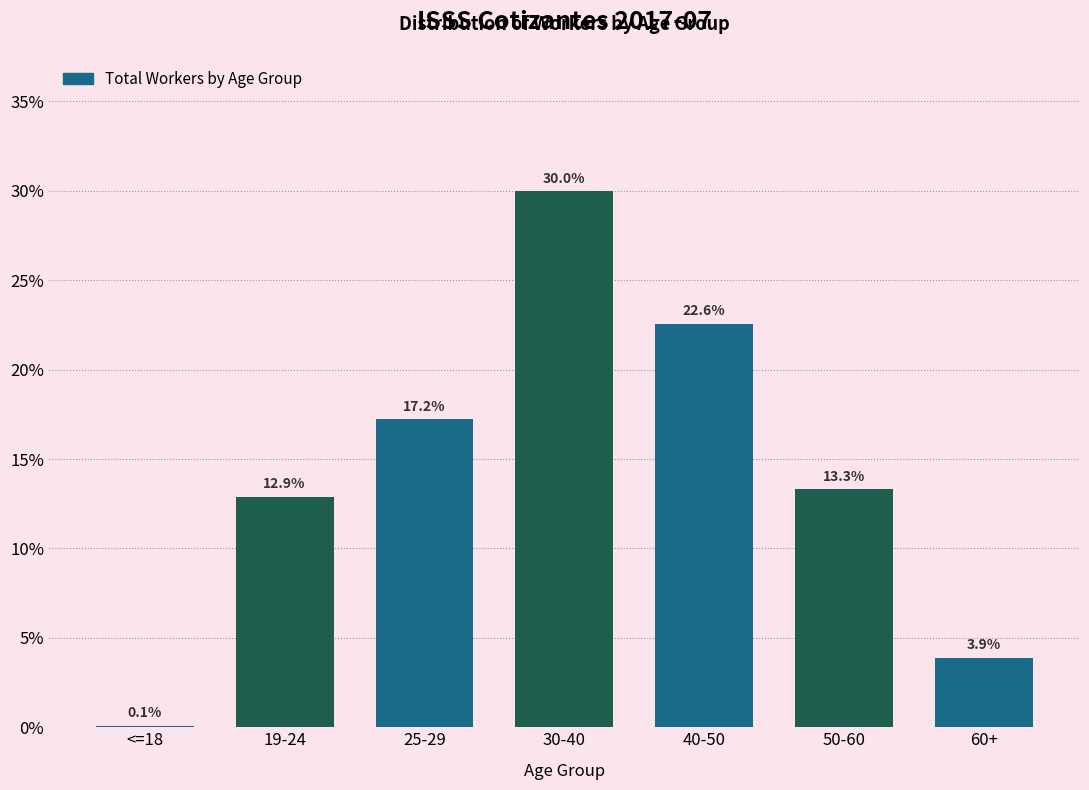

Reading right to left, what are all the values shown in this chart?

60+=3.9	50-60=13.3	40-50=22.6	30-40=30.0	25-29=17.2	19-24=12.9	<=18=0.1